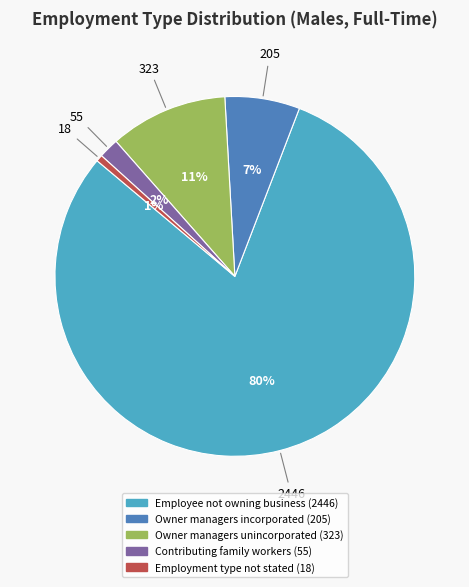

Do Owner managers unincorporated and Employee not owning business together represent more than half of the pie?

Yes